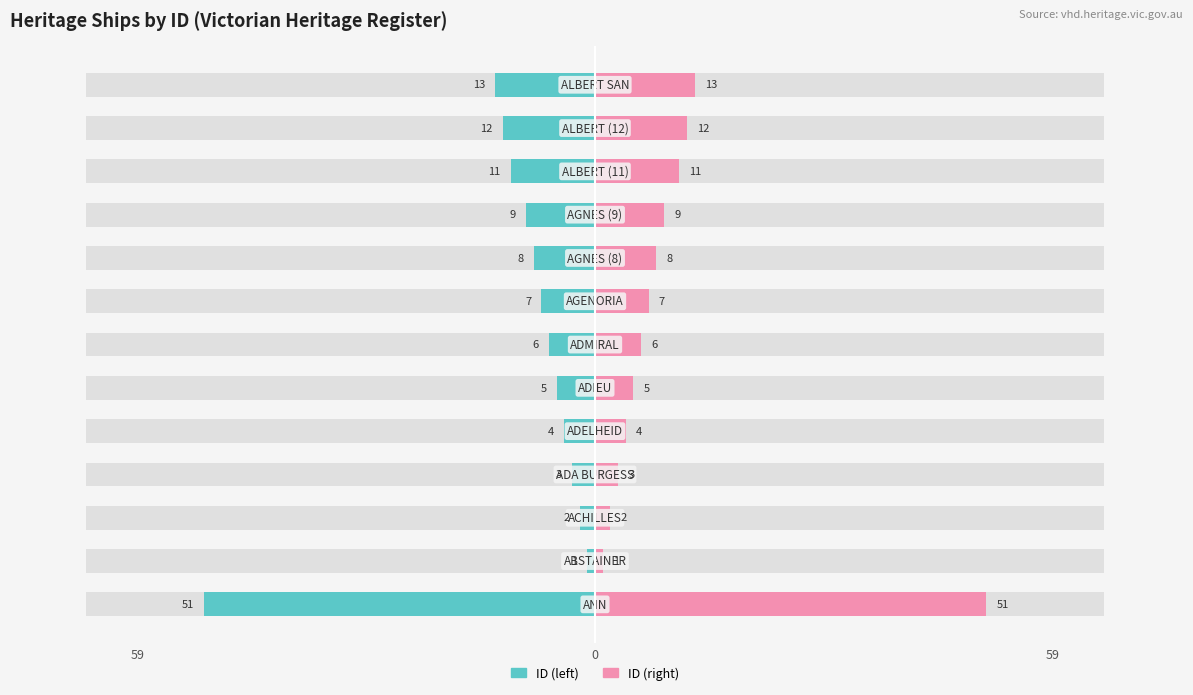

Reading right to left, list all the values displayed in this chart.

ID (left): -13	-12	-11	-9	-8	-7	-6	-5	-4	-3	-2	-1	-51
ID (right): 13	12	11	9	8	7	6	5	4	3	2	1	51